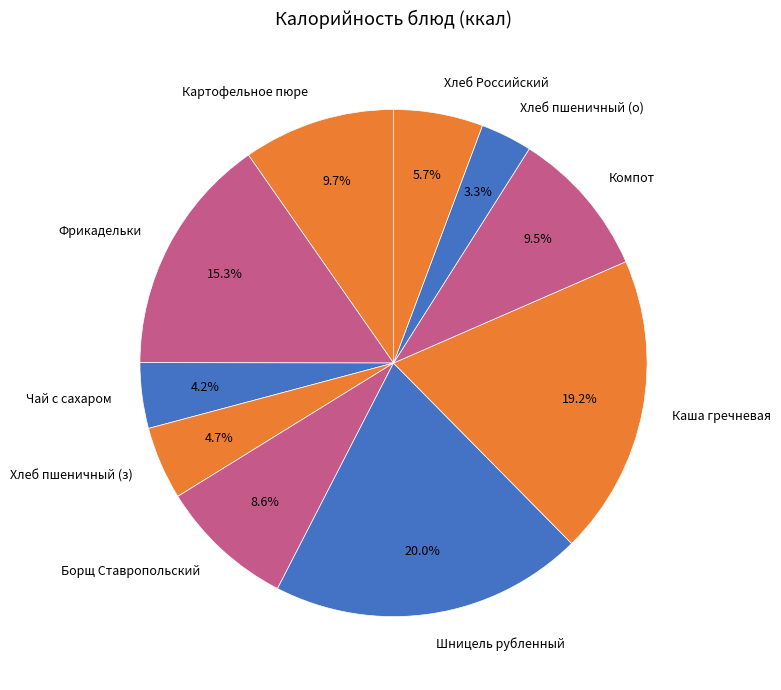

Approximately how many times larger is the value at Хлеб пшеничный (з) compared to Хлеб пшеничный (о)?

1.4